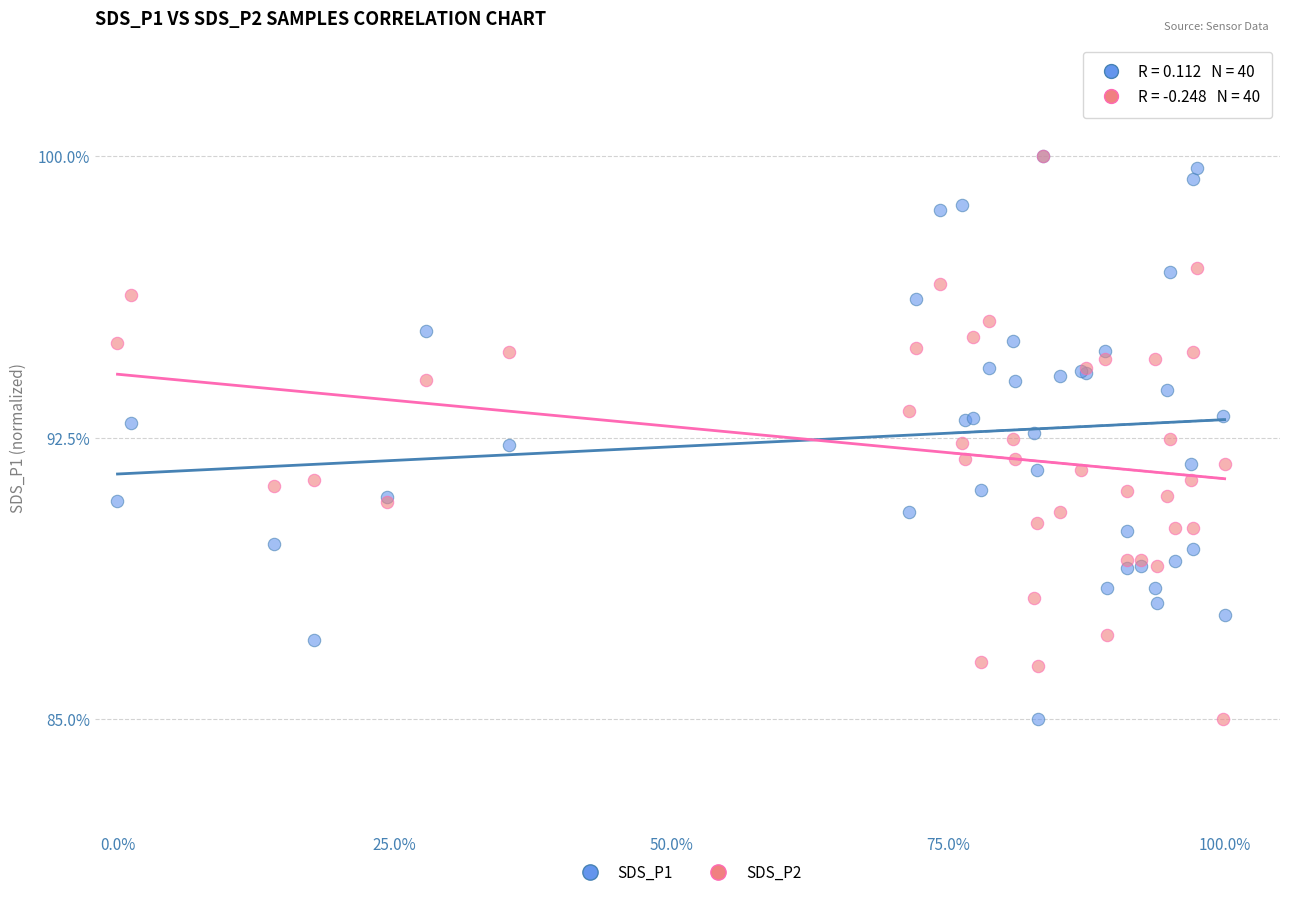

What are all the series names shown in the legend?

SDS_P1, SDS_P2